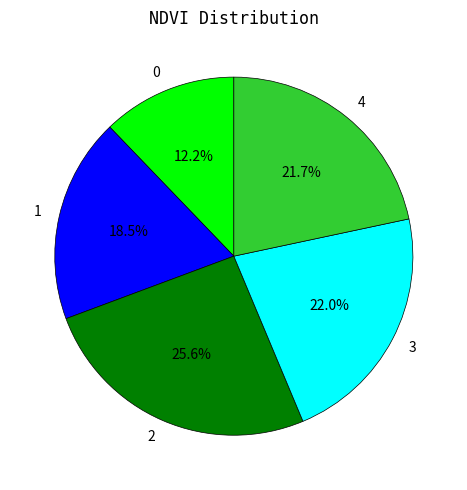

Does 4 represent more than half of the total?

No